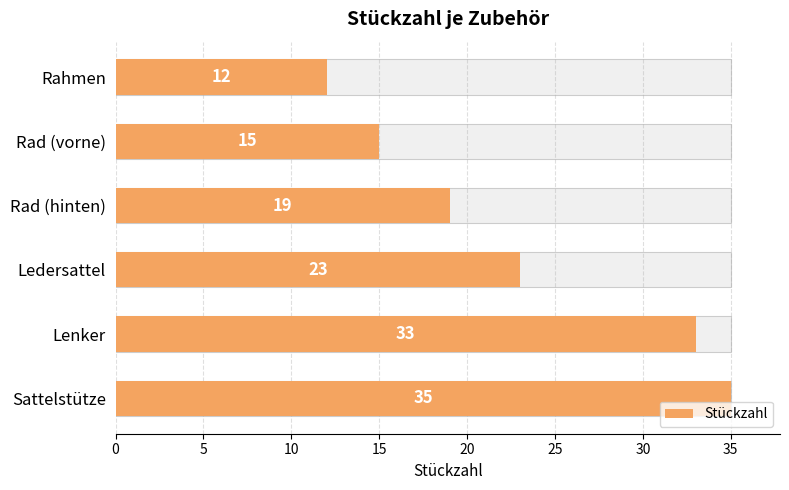

Is it true that the value at Rad (hinten) is 19?

True